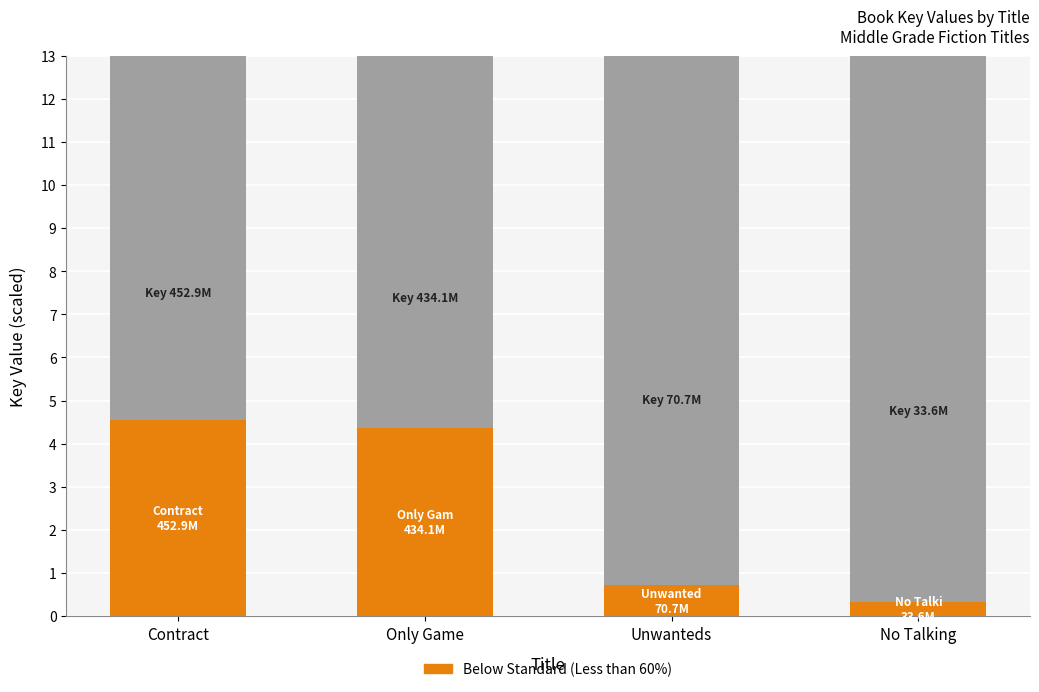

What is the total value across all series at No Talking?

13.0